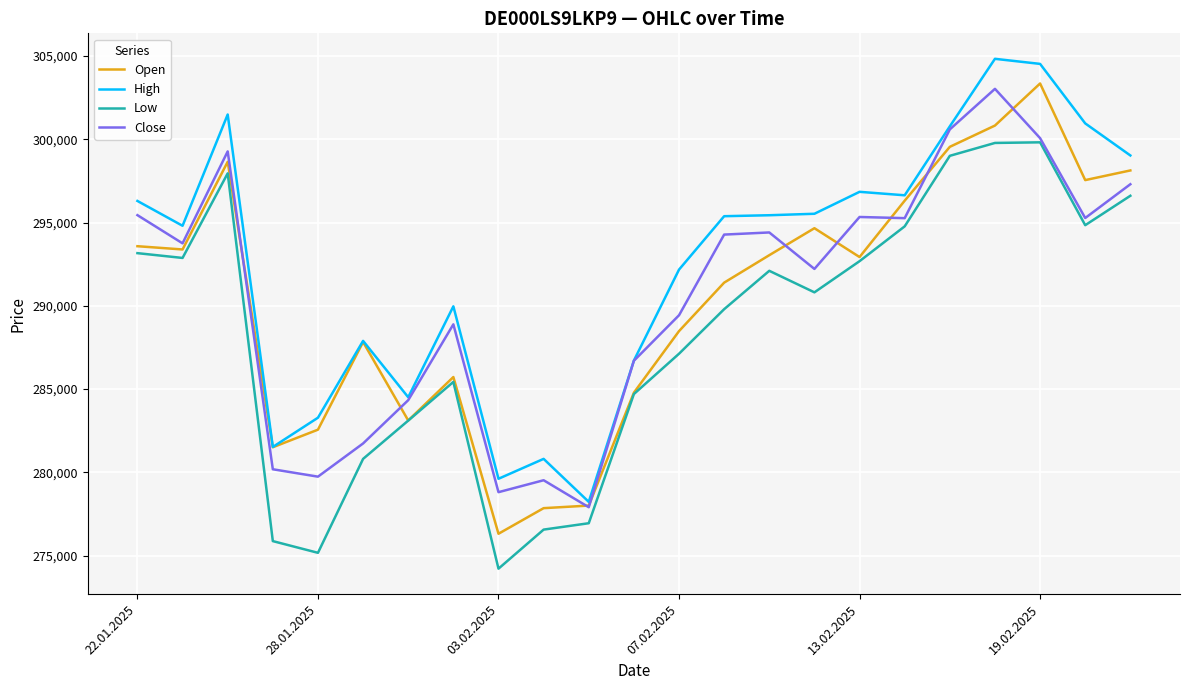

What is the minimum value for Close?

277901